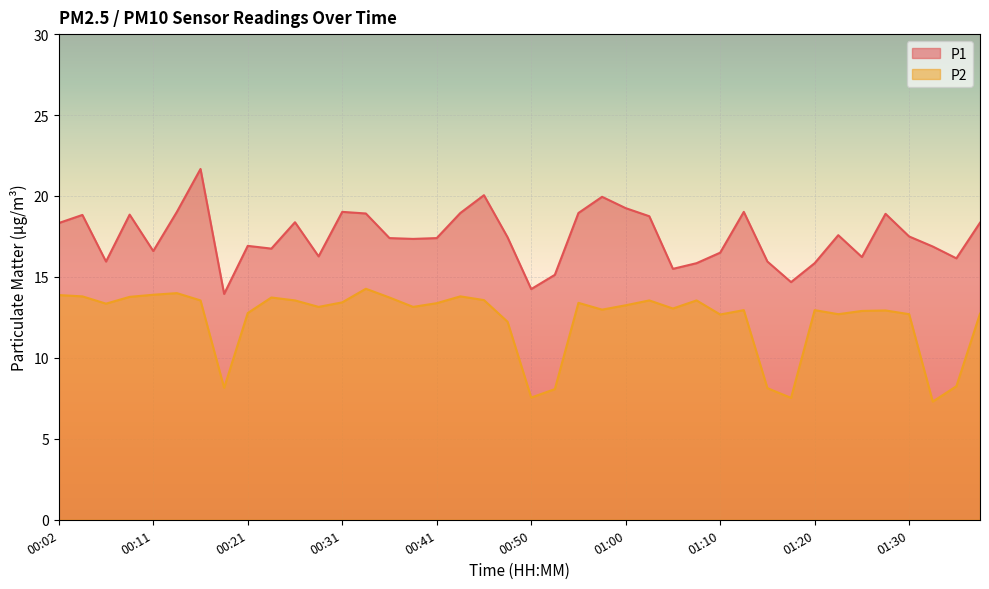

Which series has the largest range (max minus min)?

P1